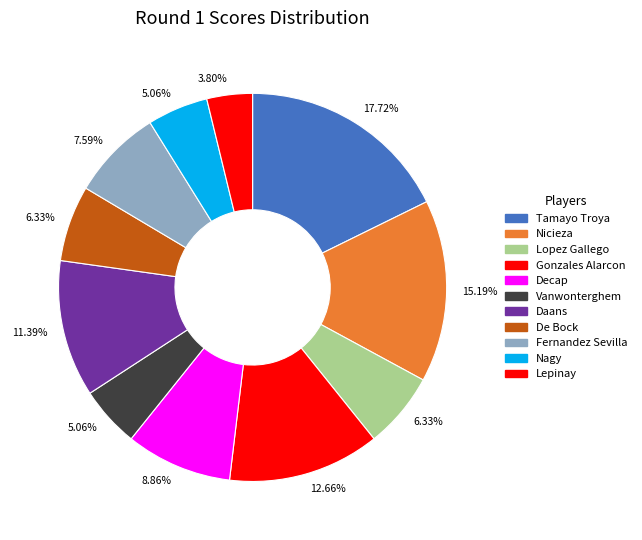

How many slices are in this pie chart?

11